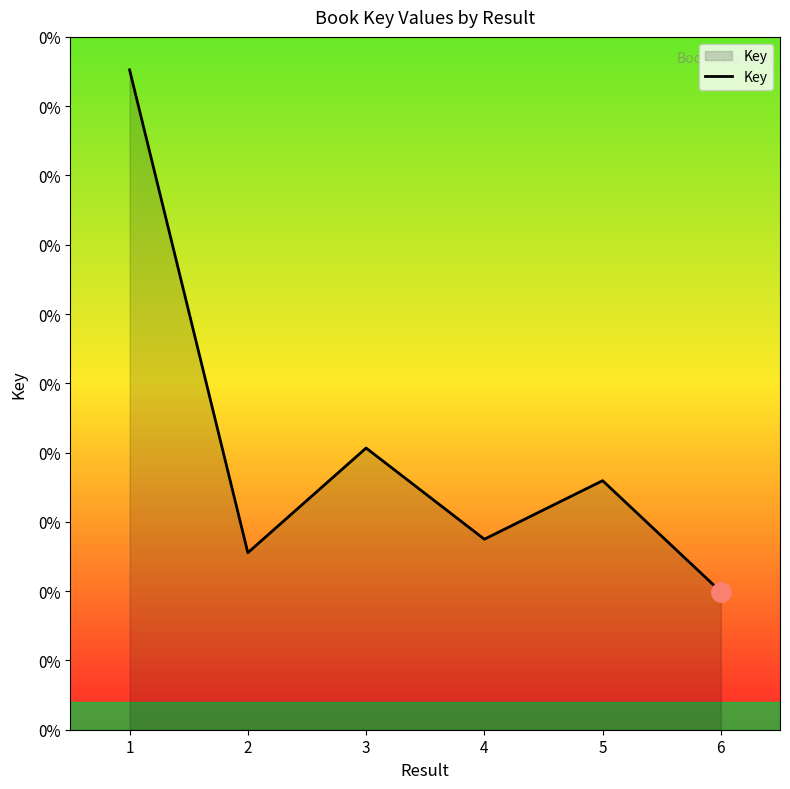

Does the chart display data point markers on the line(s)?

No